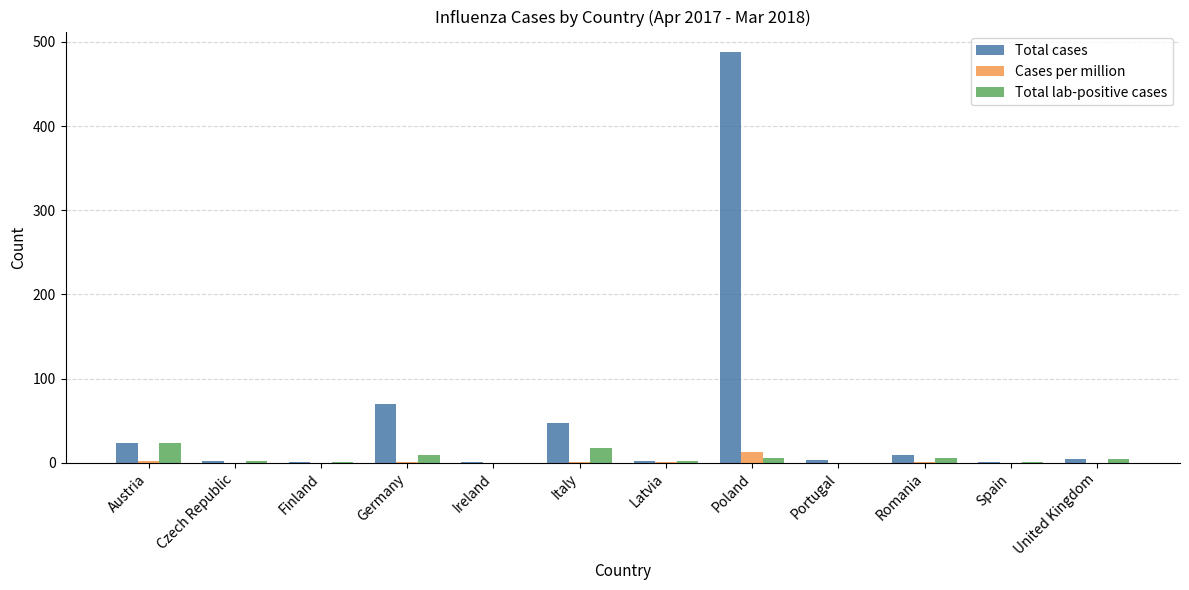

At which label does Total cases first exceed 4?

Austria